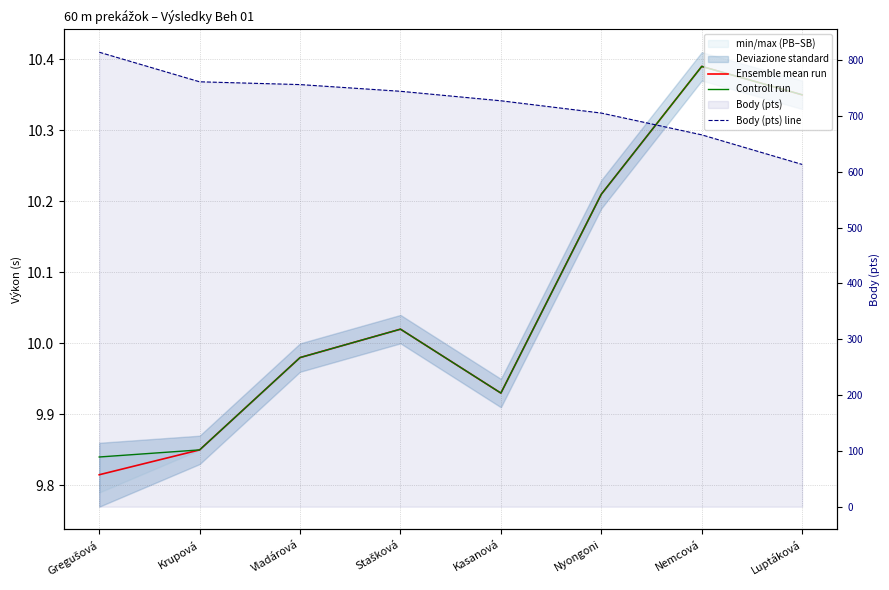

Where does the Body (pts) line series first go above 744?

Gregušová